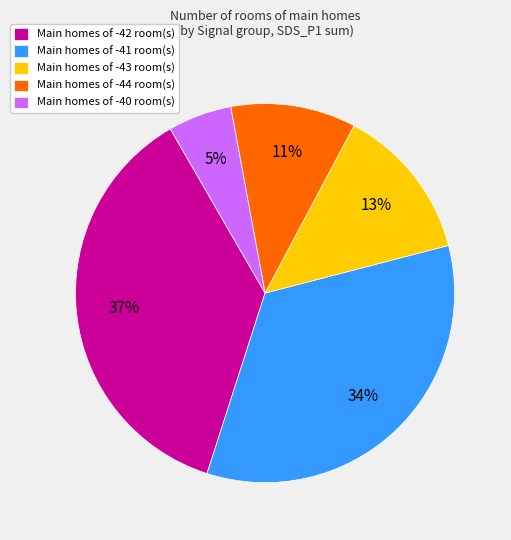

Does Main homes of -40 room(s) represent more than half of the total?

No